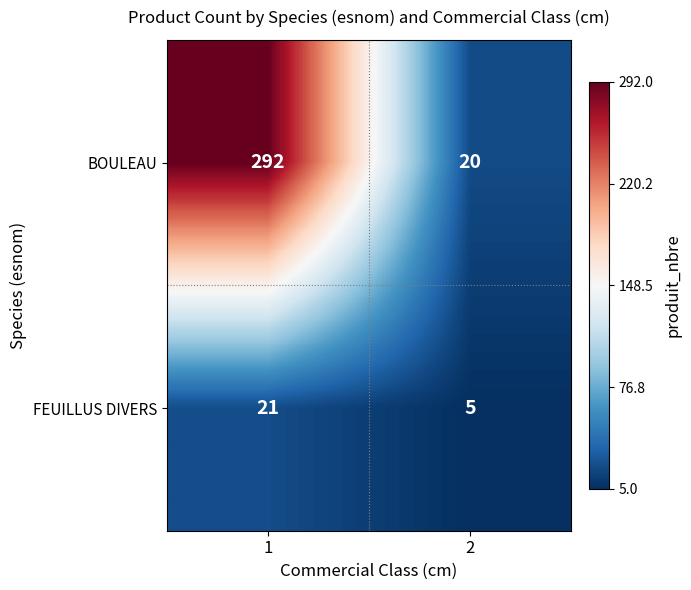

What is the minimum value for BOULEAU?

20